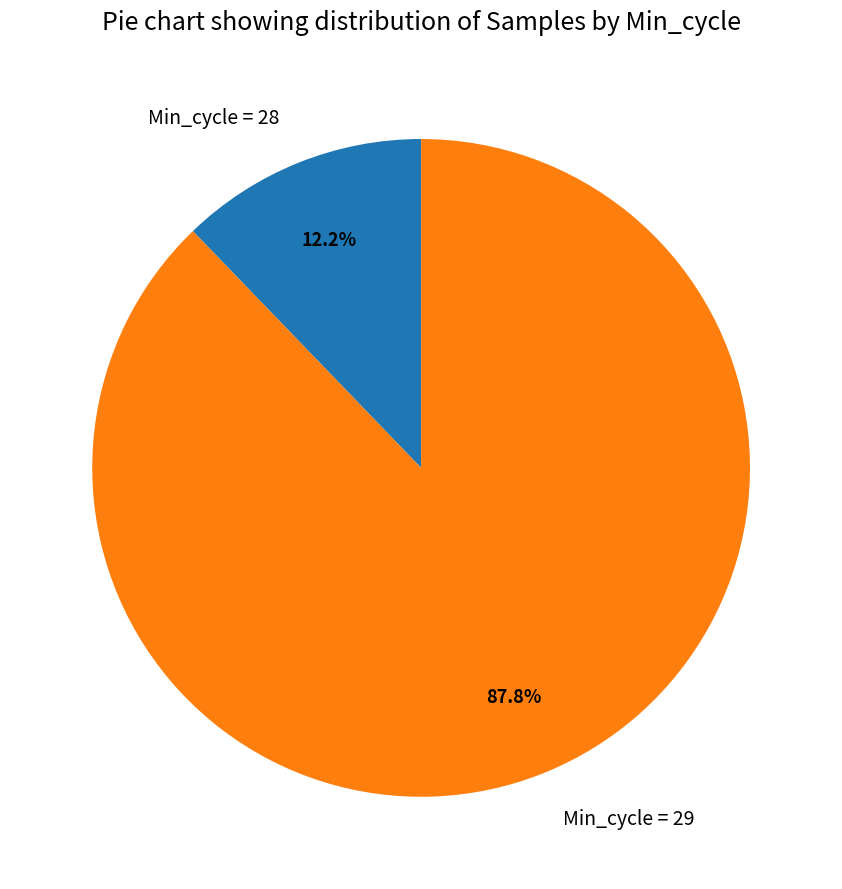

How many slices are in this pie chart?

2